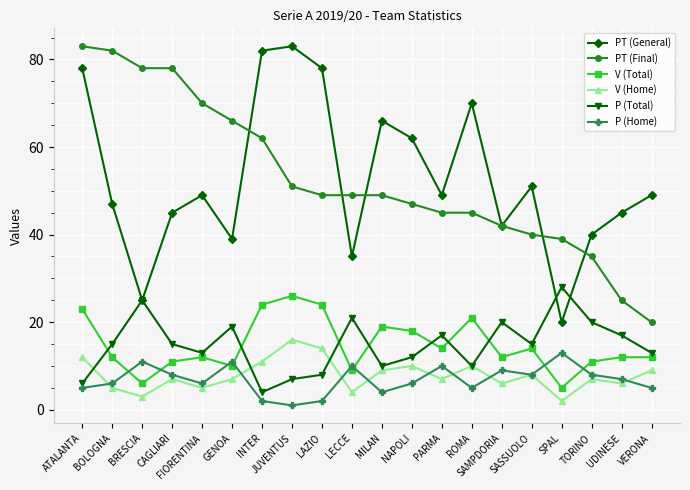

Where does the P (Home) series first go above 7?

BRESCIA